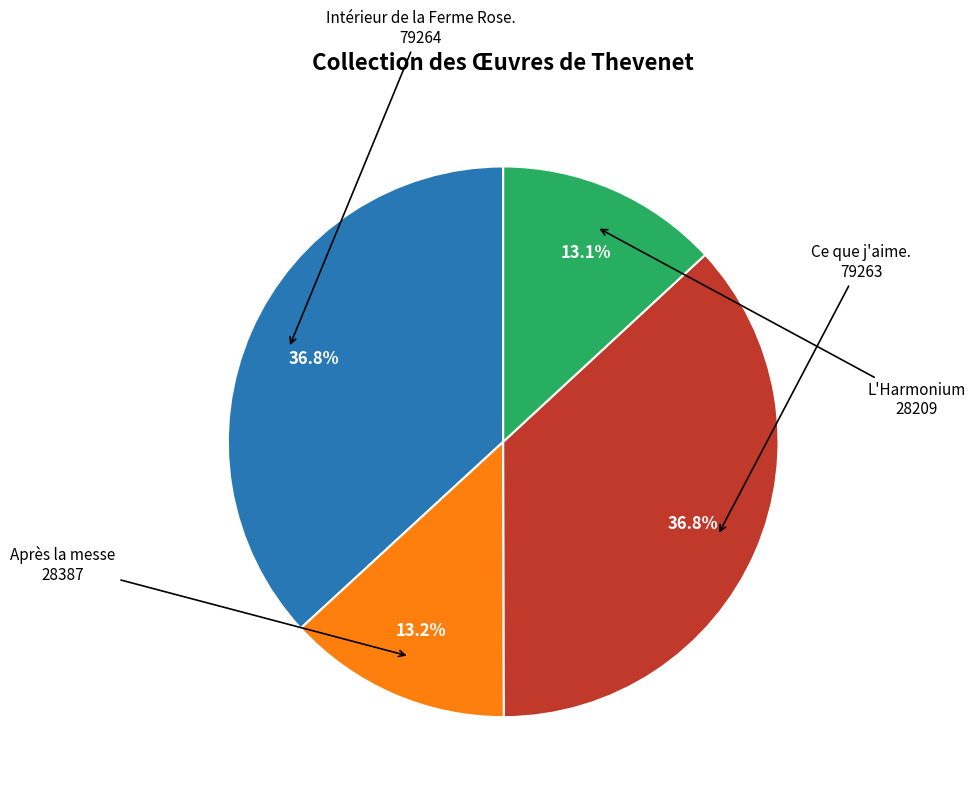

Is there a majority slice in this chart?

No